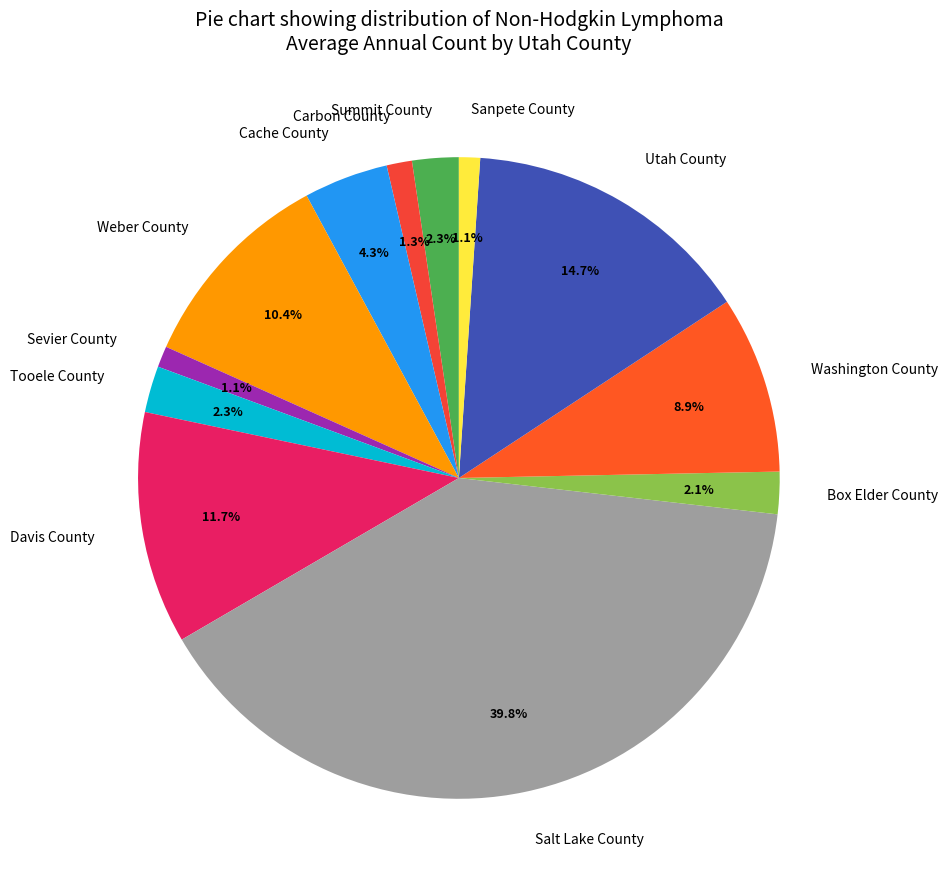

The Box Elder County slice represents 2% of the pie. True or false?

True